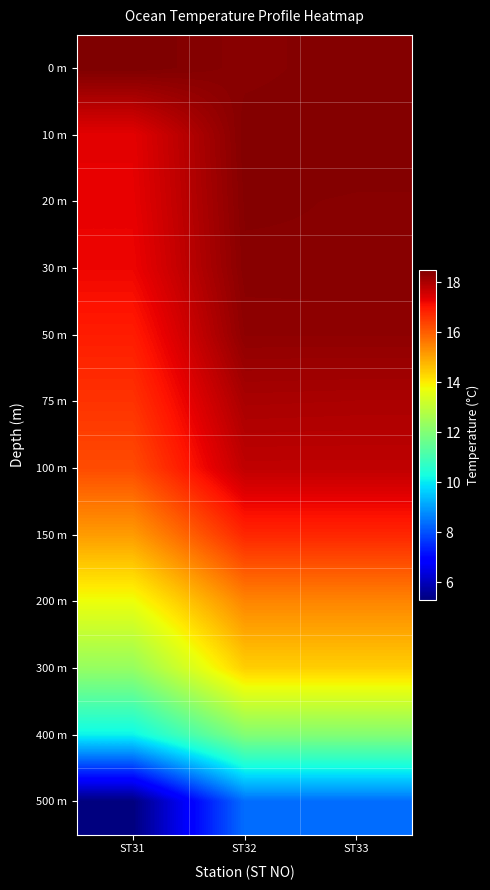

At how many categories does at least one series exceed 6?

3